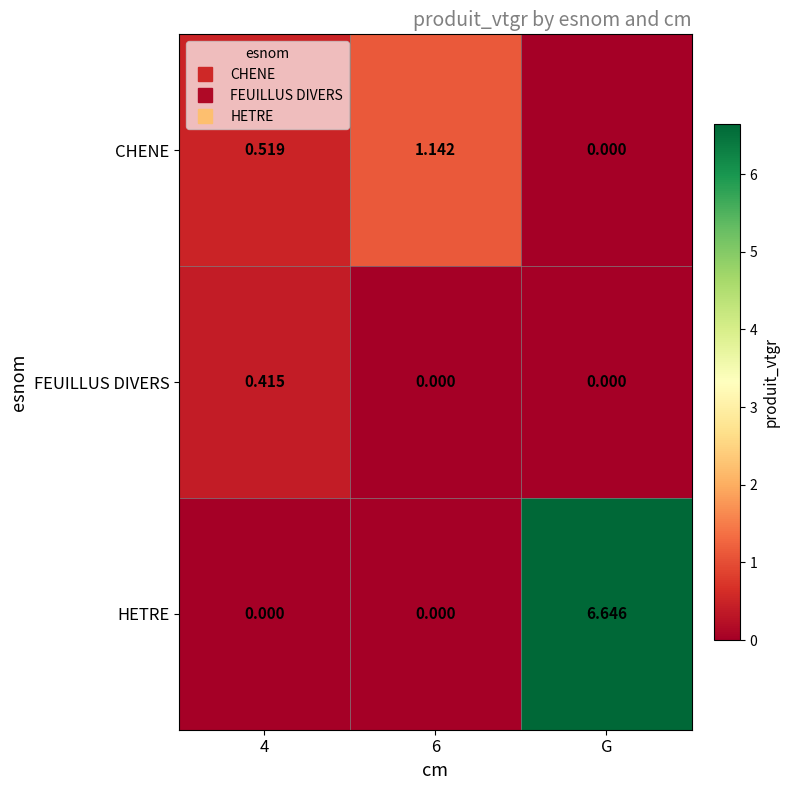

Between 4 and G, which series saw the biggest shift?

HETRE